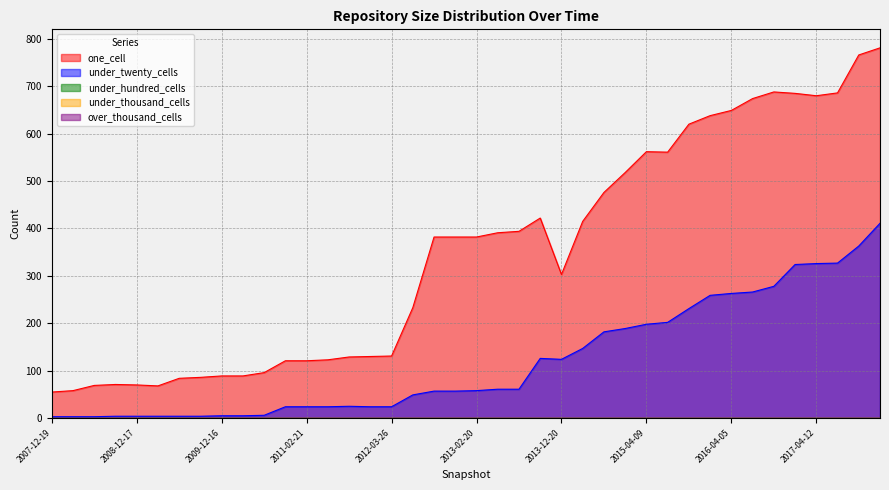

What is the spread (max minus min) of values at 2012-01-18?

130